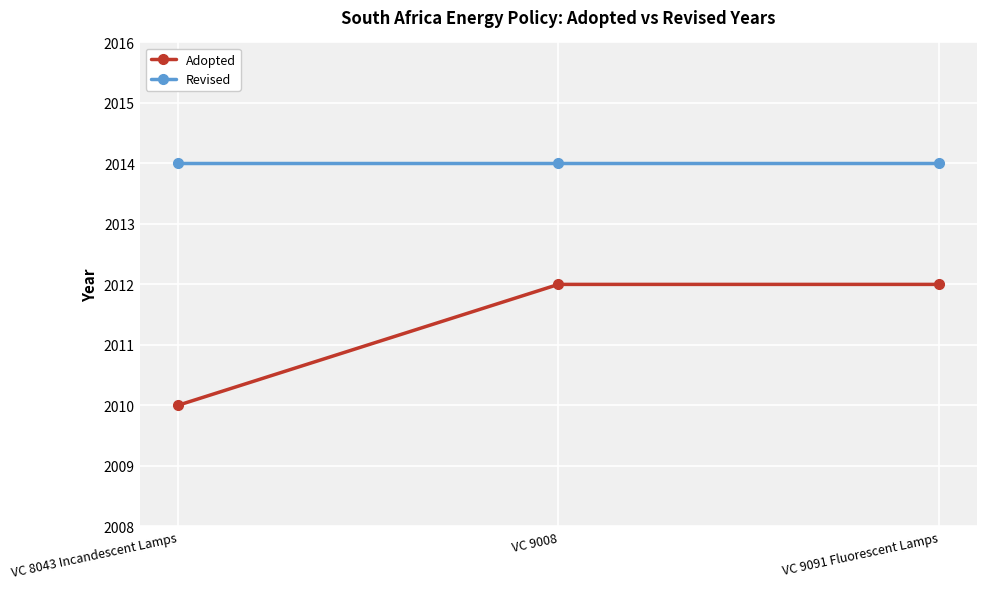

At how many categories does at least one series exceed 2011?

3